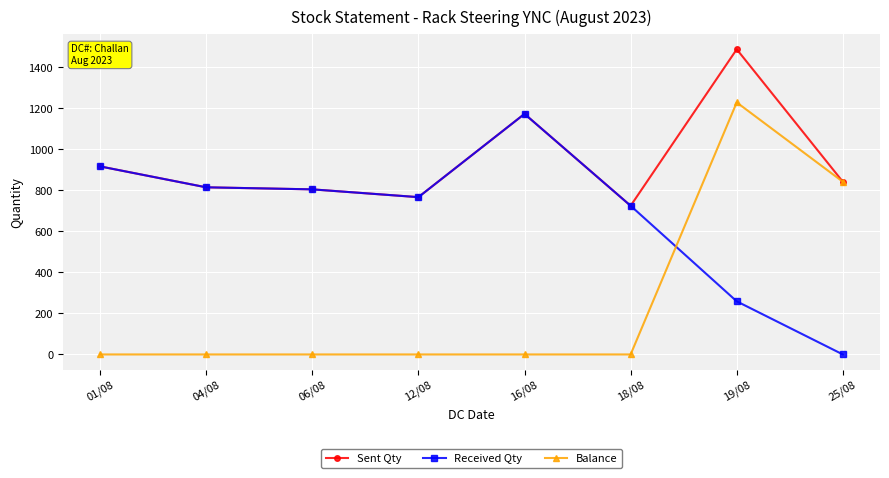

What is the sum of all Received Qty values?

5461